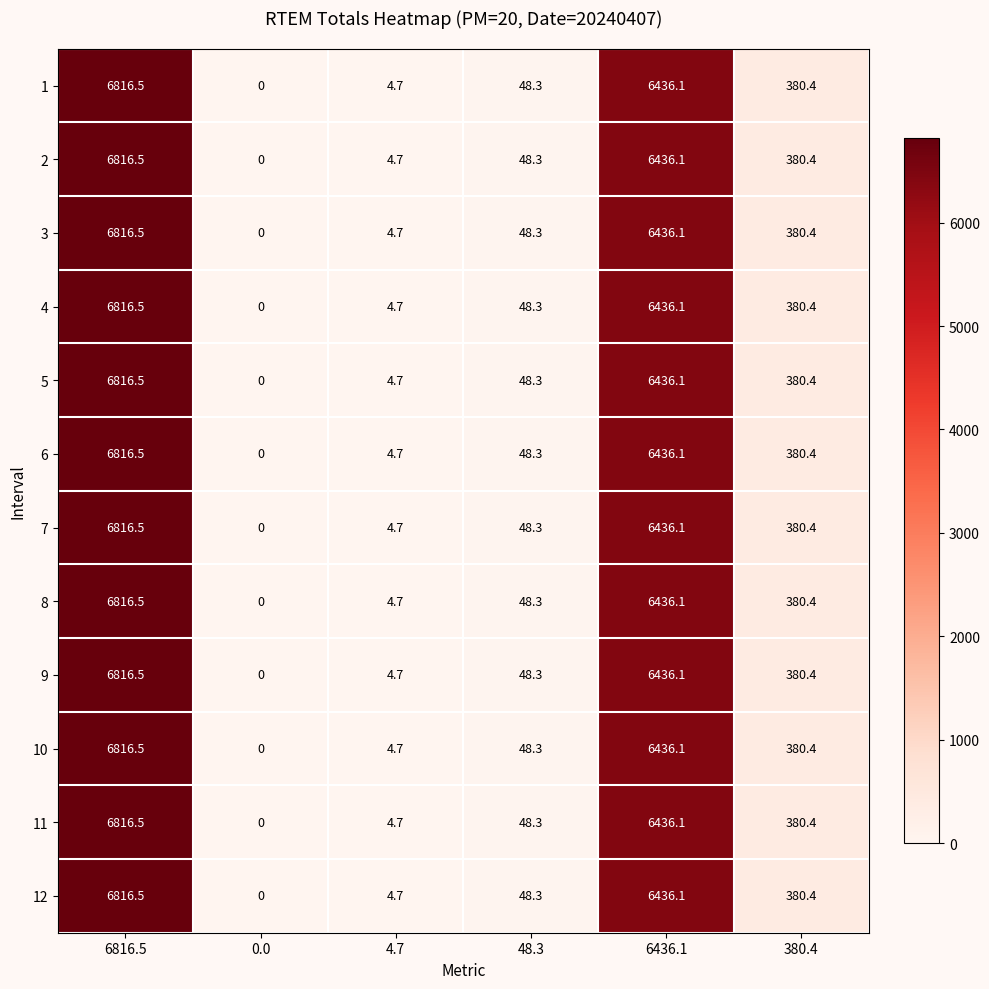

The value of 11 at 0.0 is -4364.0. True or false?

False